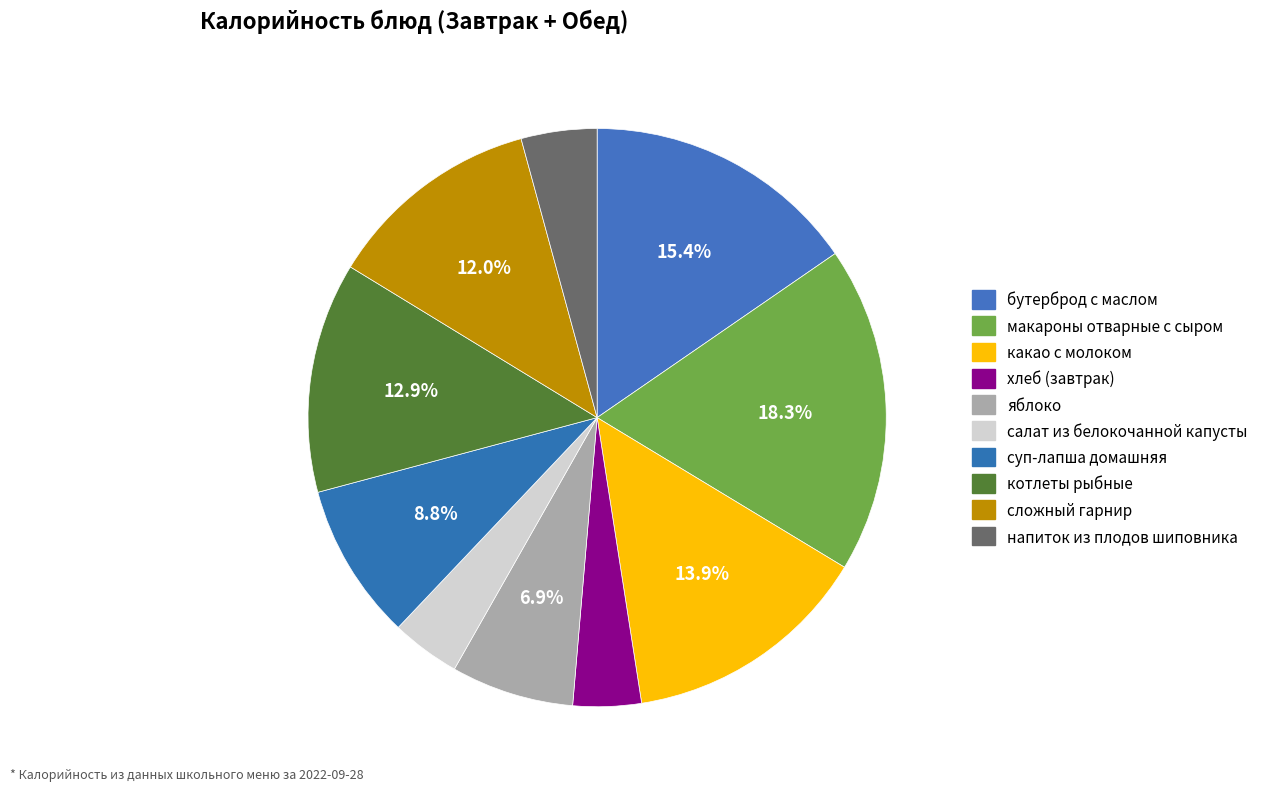

Between напиток из плодов шиповника and хлеб (завтрак), which is larger?

напиток из плодов шиповника